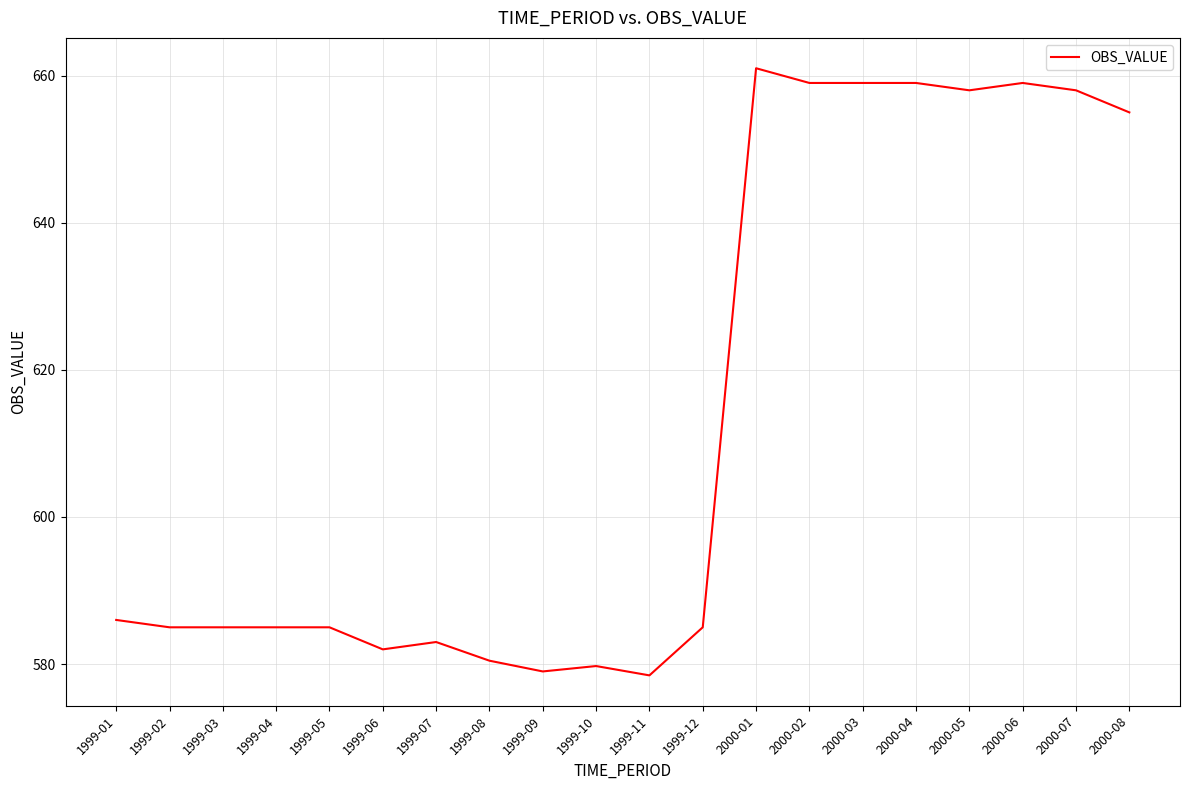

How many distinct data groups are displayed?

1